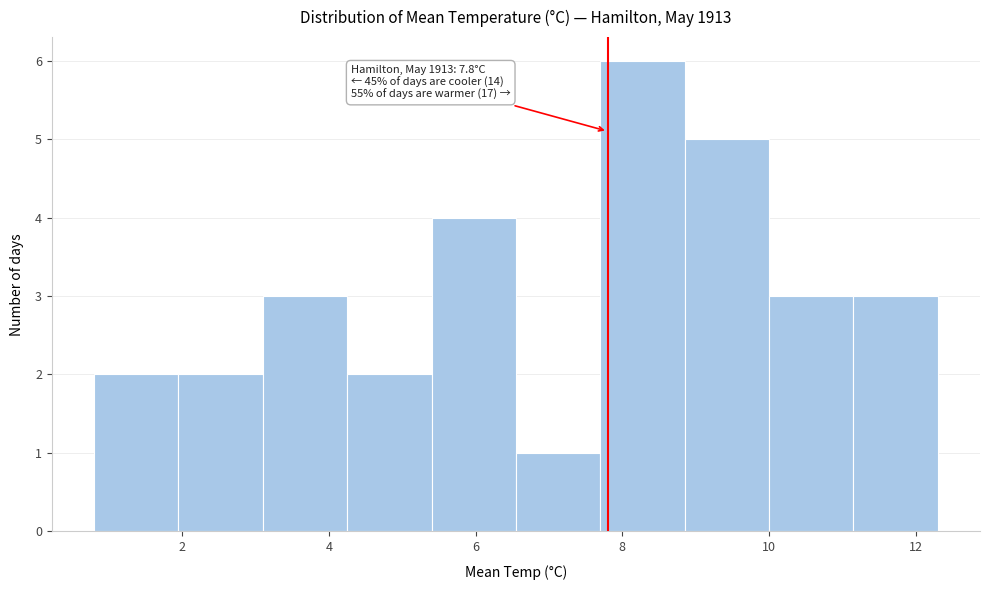

Over which range of the x-axis is the bar tallest?

7.70 to 8.85